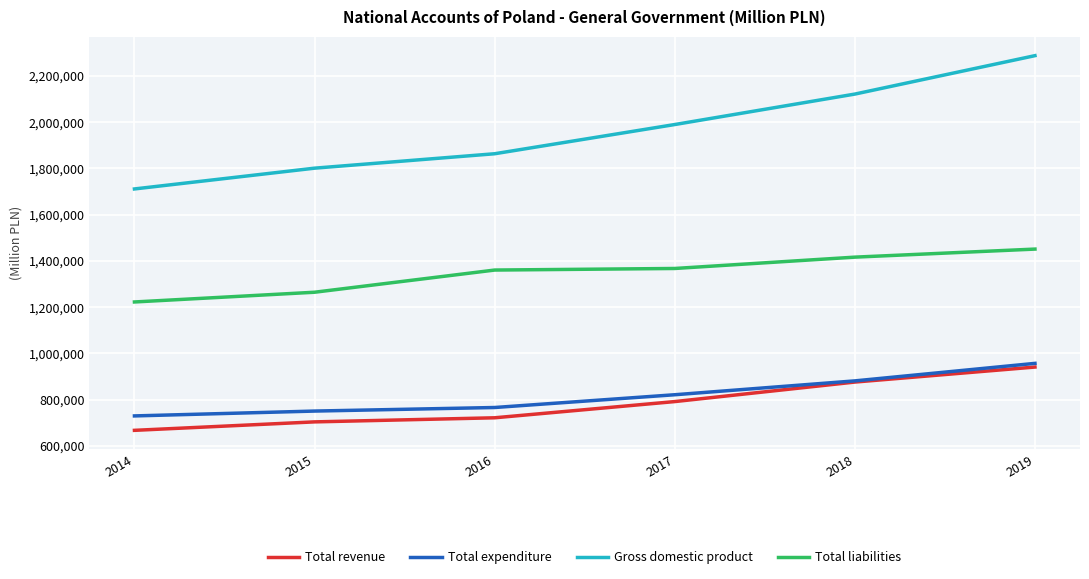

What is the smallest value displayed?

667276.1